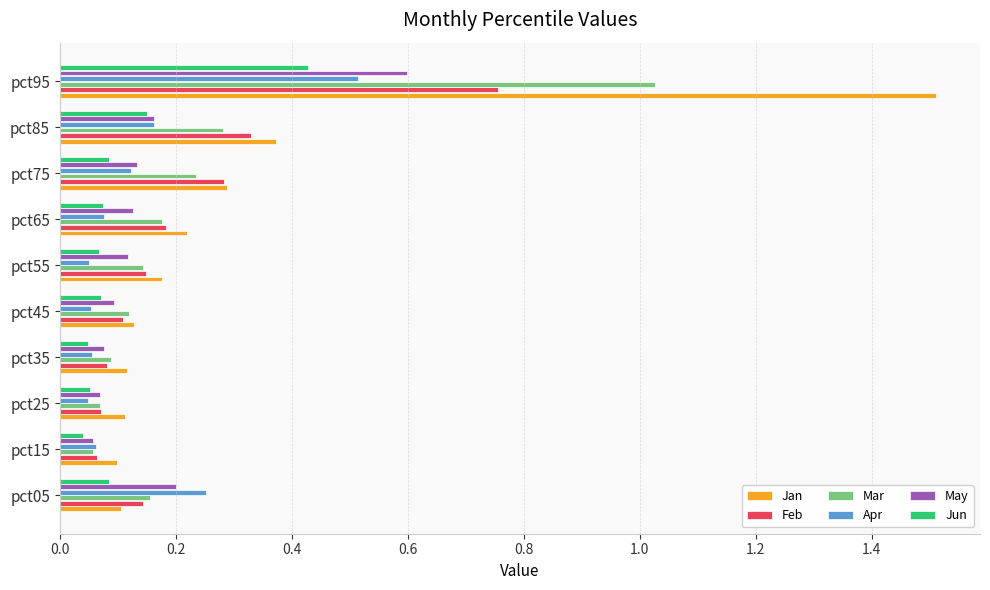

Is it true that Jan equals 0.0 at pct05?

False